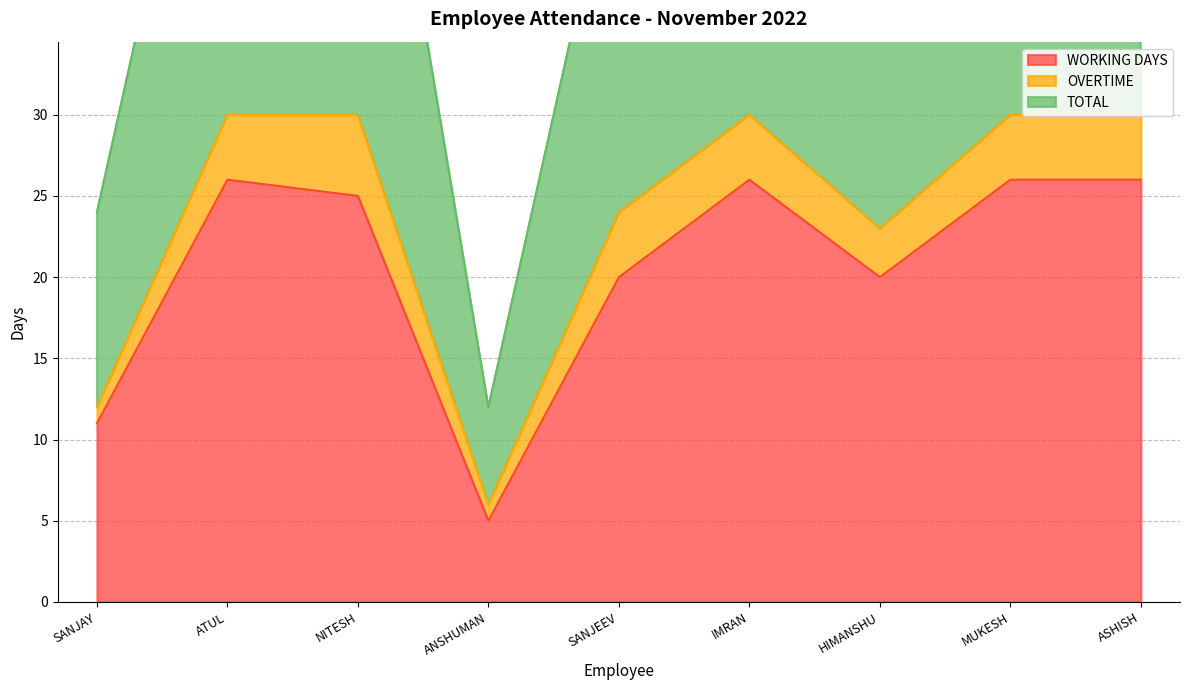

Is it true that WORKING DAYS equals 11 at SANJAY?

True